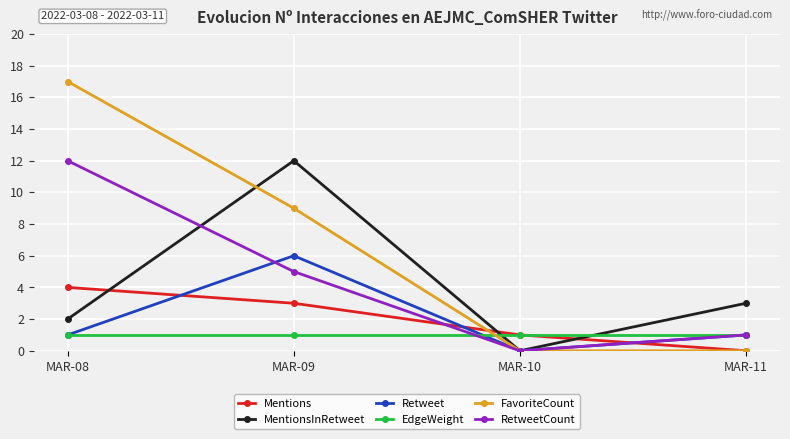

Which series has the largest range (max minus min)?

FavoriteCount